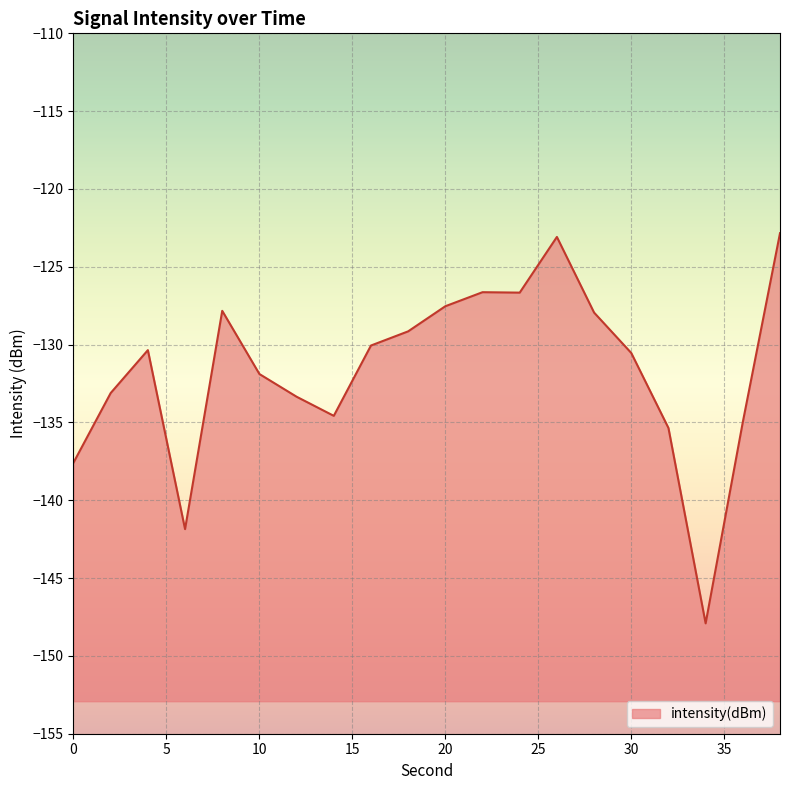

The chart shows a value of -141.9 at 6. True or false?

True